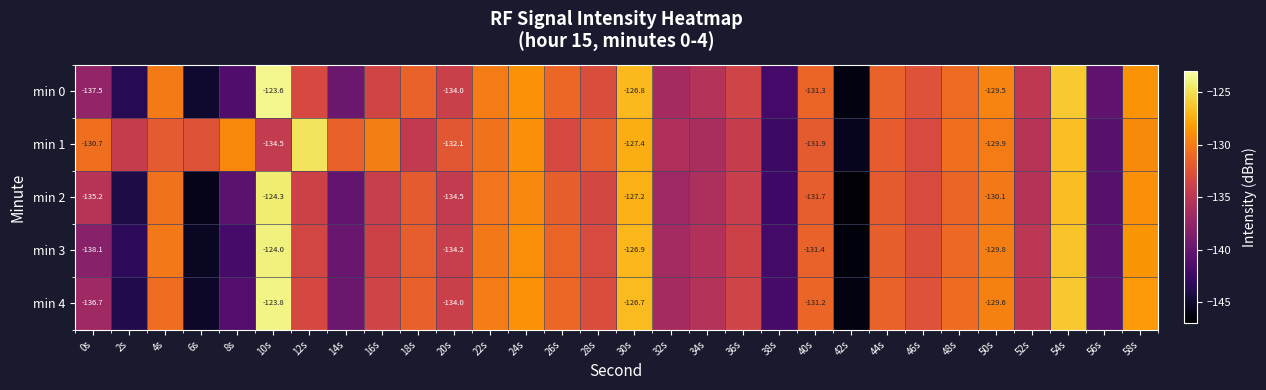

Which series has the largest total across all categories?

min 1